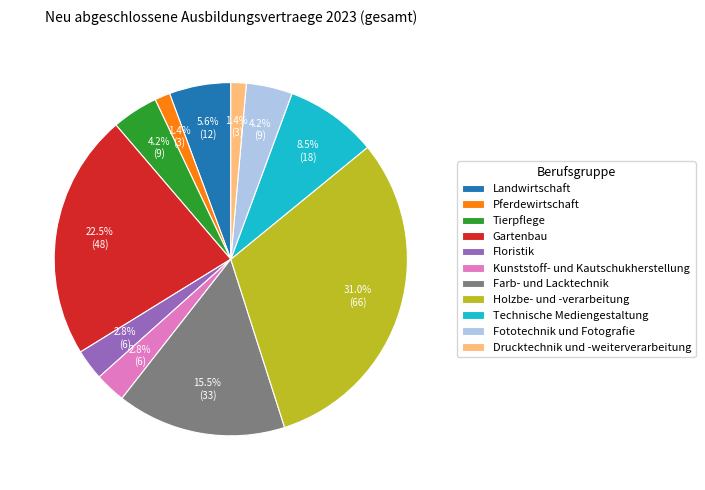

To the nearest percent, what is the combined percentage of Floristik and Landwirtschaft?

8%